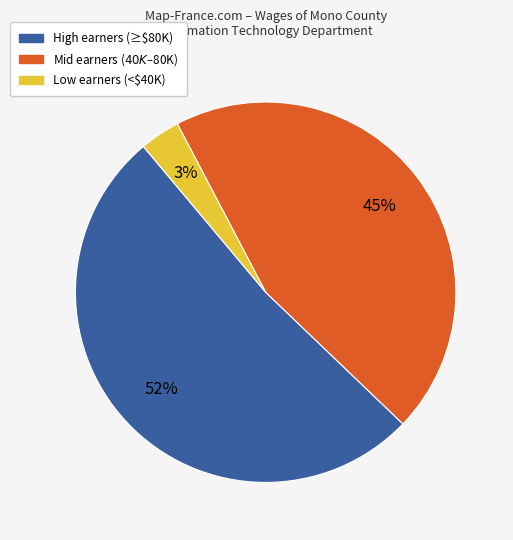

Is there any slice that represents more than half of the pie?

Yes